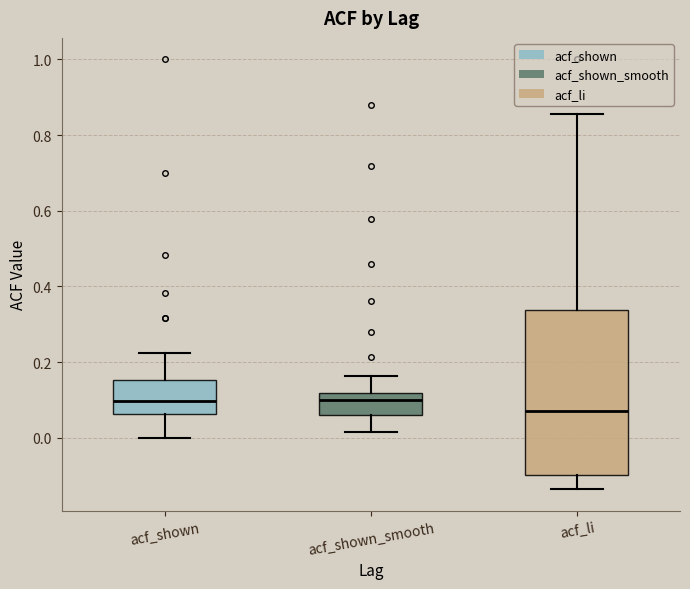

Which box is the tallest, from its lower edge to its upper edge?

acf_li